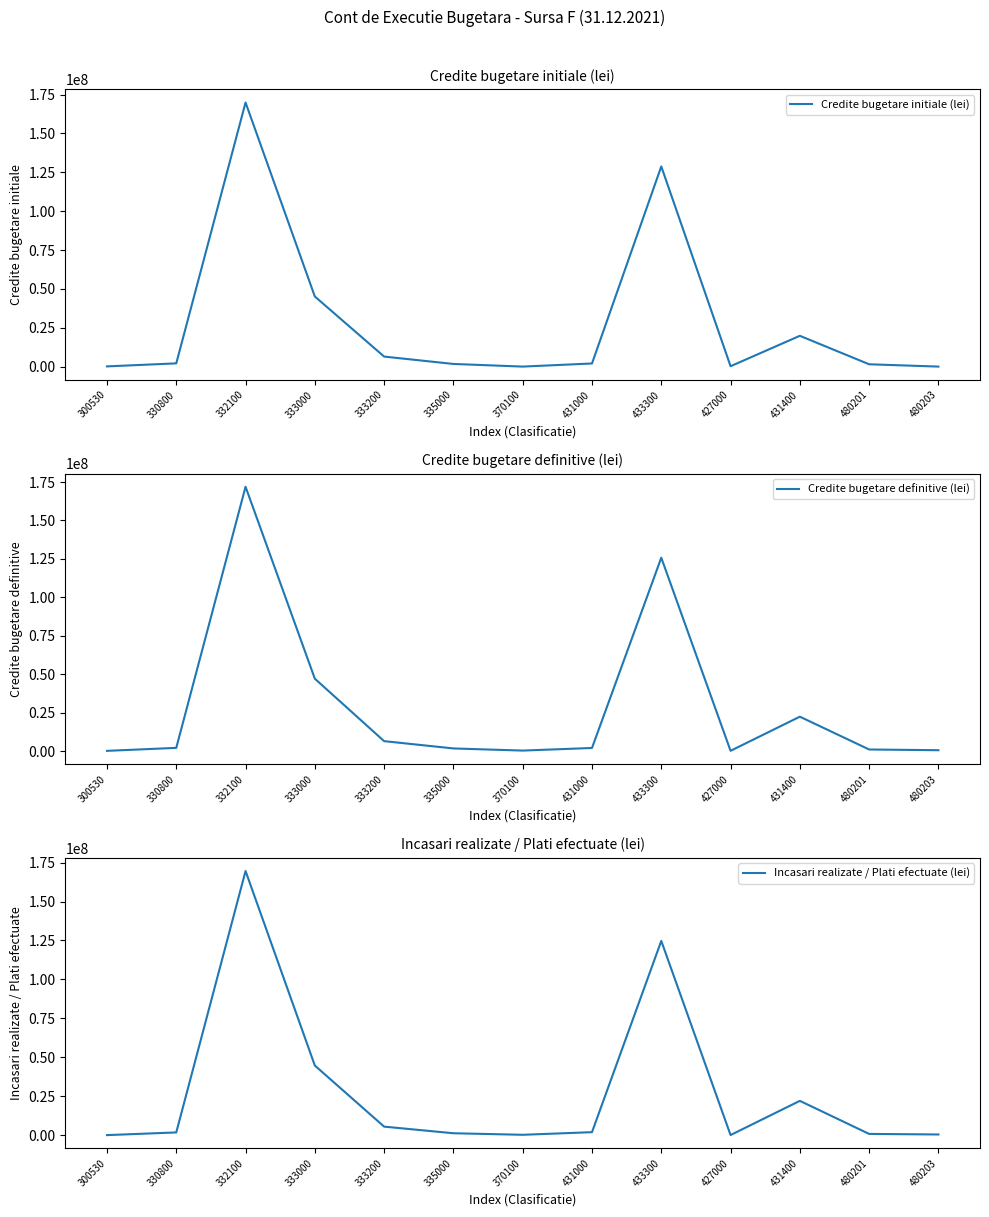

What is the spread (max minus min) of values at 431400?

2561000